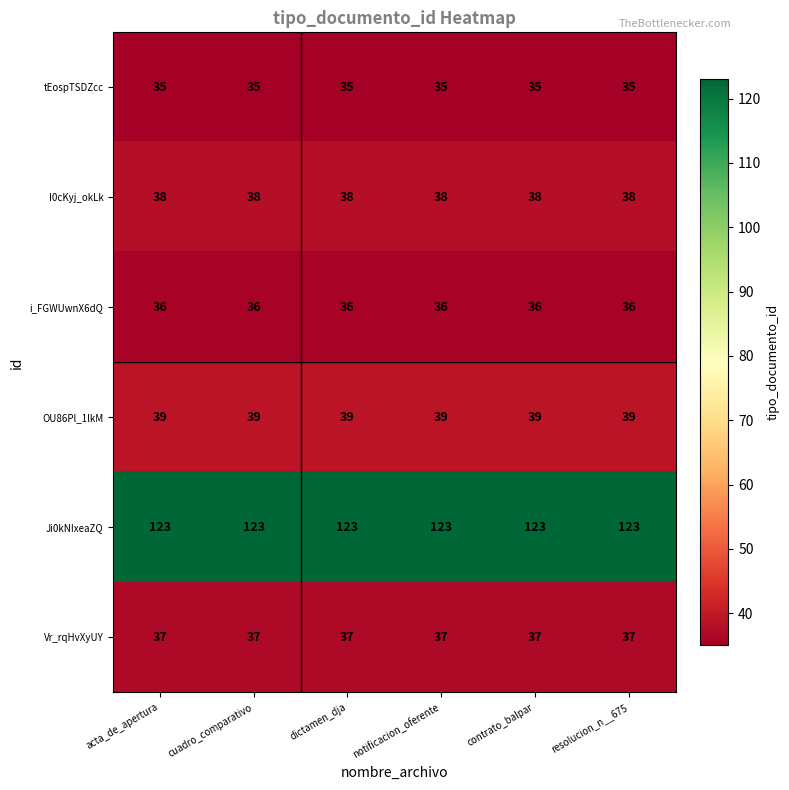

What is the greatest value displayed?

123